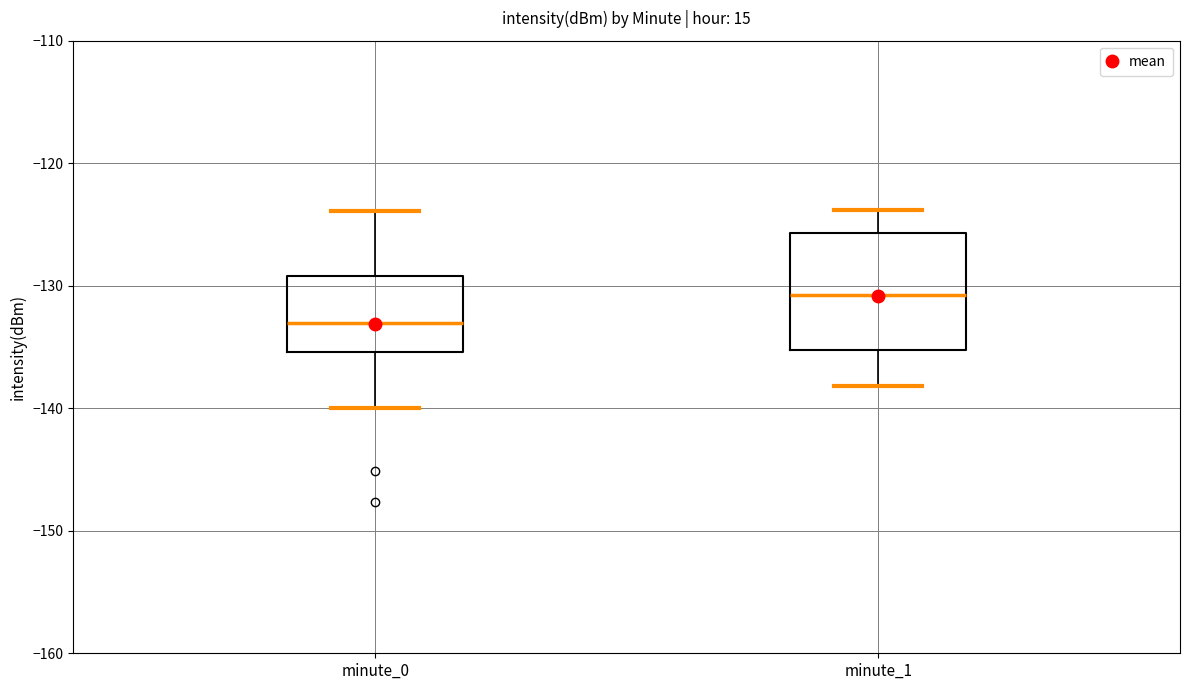

Comparing the boxes themselves (not the whiskers), which one is the tallest?

minute_1